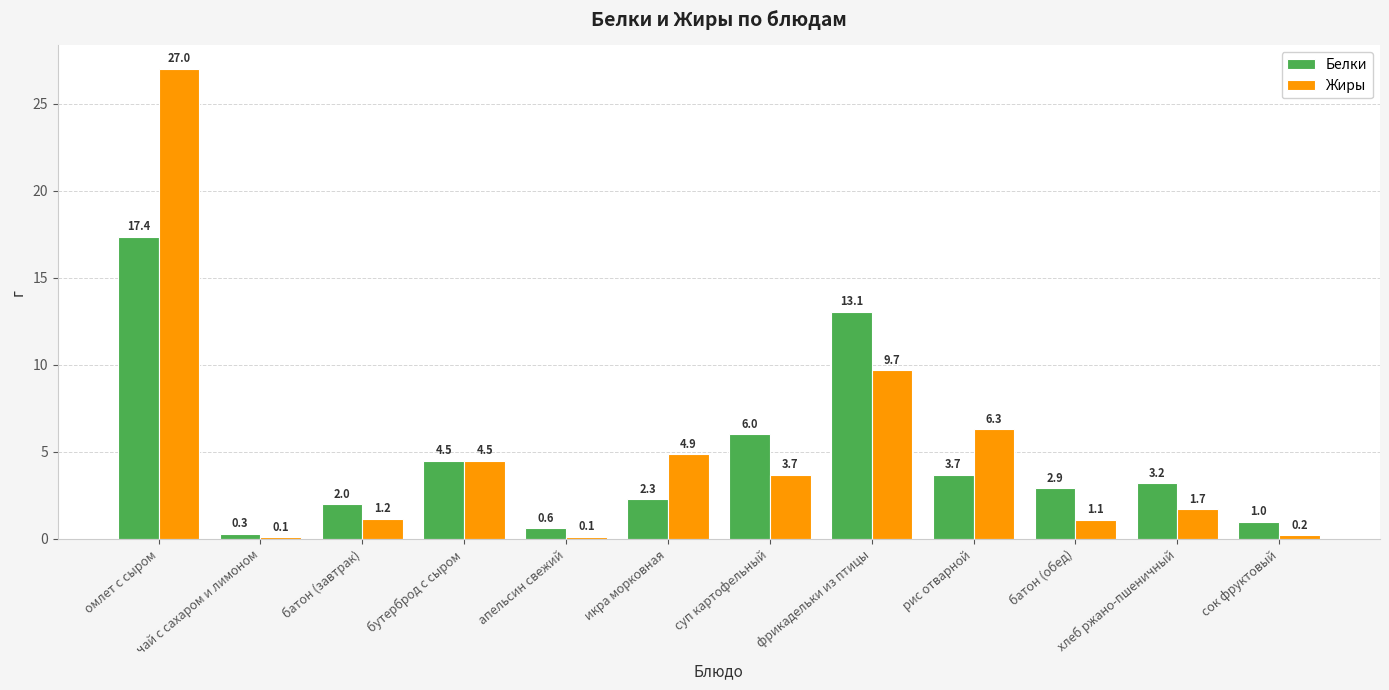

How many groups of bars are there?

12